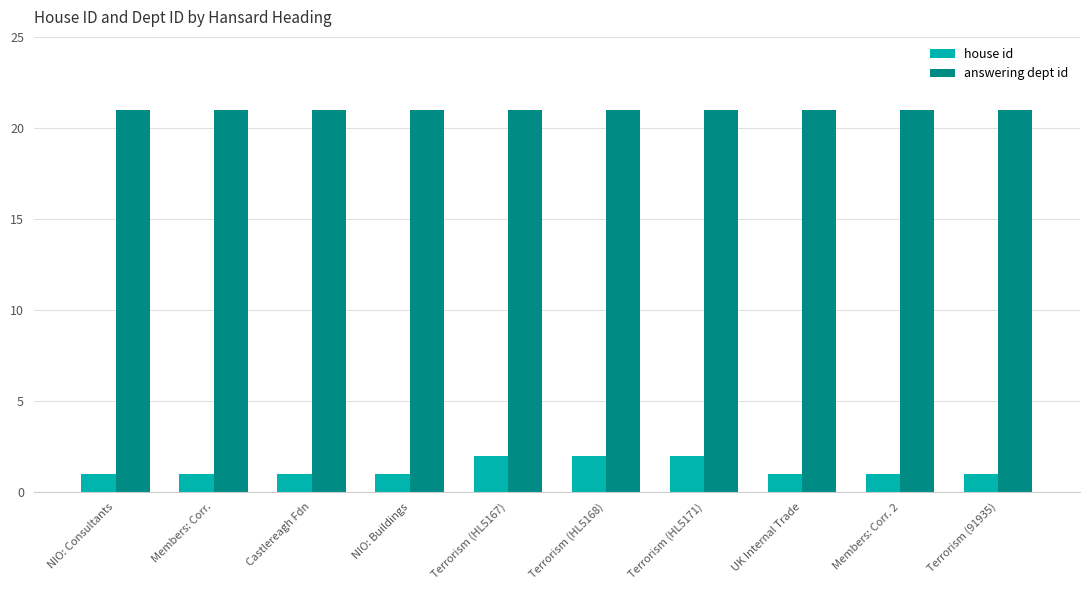

What is the difference between the house id values at Members: Corr. 2 and Terrorism (HL5171)?

1